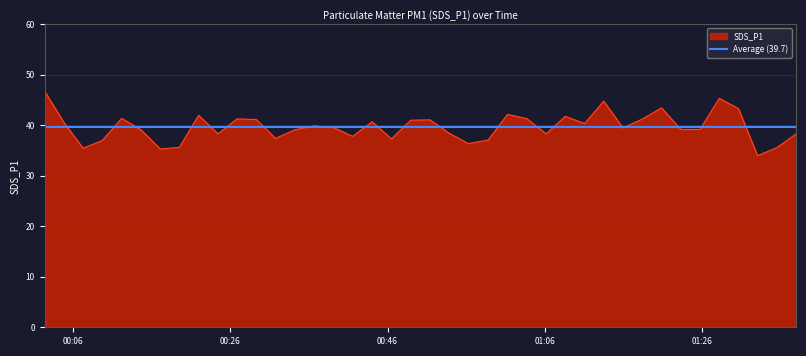

What is the change in value from 2021/10/23 00:26:53 to 2021/10/23 00:39:08?

-1.7